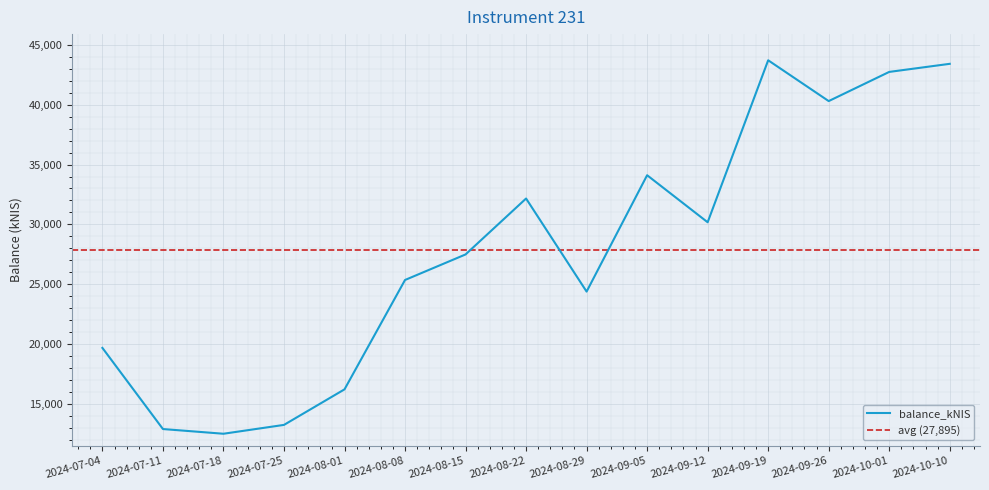

Rank the categories by value from highest to lowest.

2024-09-19, 2024-10-10, 2024-10-01, 2024-09-26, 2024-09-05, 2024-08-22, 2024-09-12, 2024-08-15, 2024-08-08, 2024-08-29, 2024-07-04, 2024-08-01, 2024-07-25, 2024-07-11, 2024-07-18